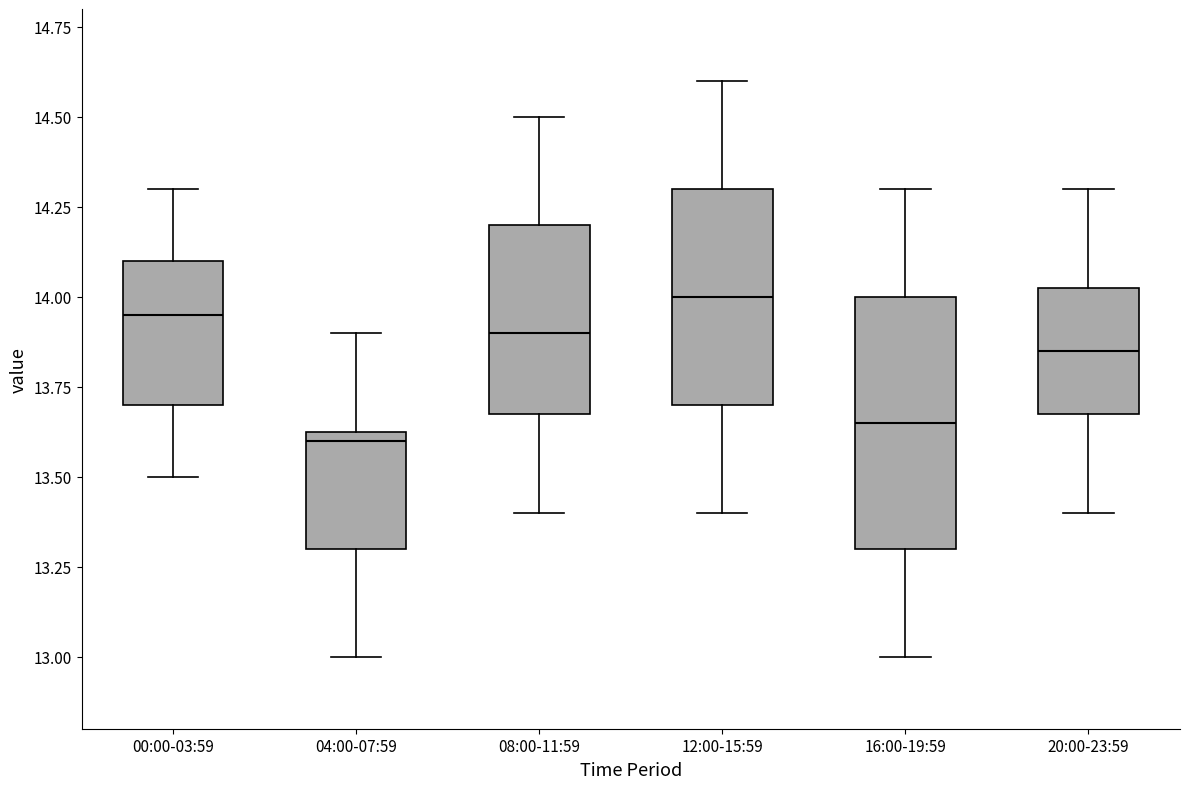

Which box has the highest median line?

12:00-15:59